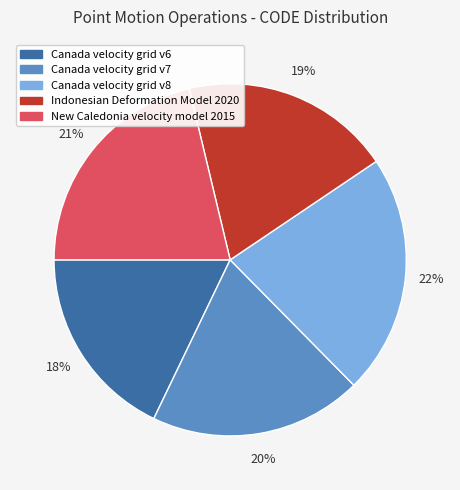

Is Indonesian Deformation Model 2020 the majority of the pie?

No